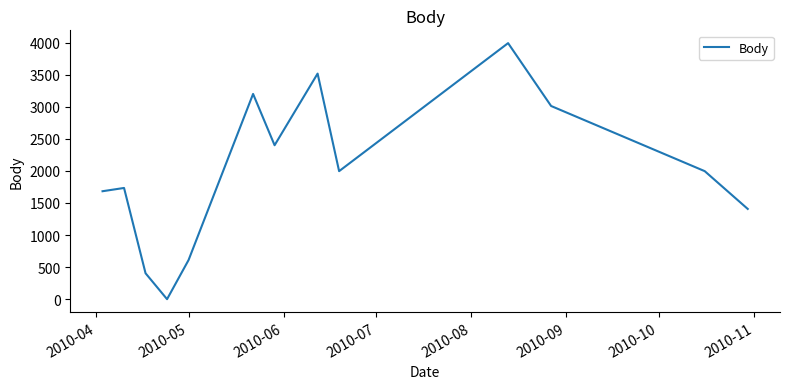

Reading left to right, extract all data points from this chart.

1683	1734	404	0	610	3200	2400	3517	1996	3992	3012	1996	1407